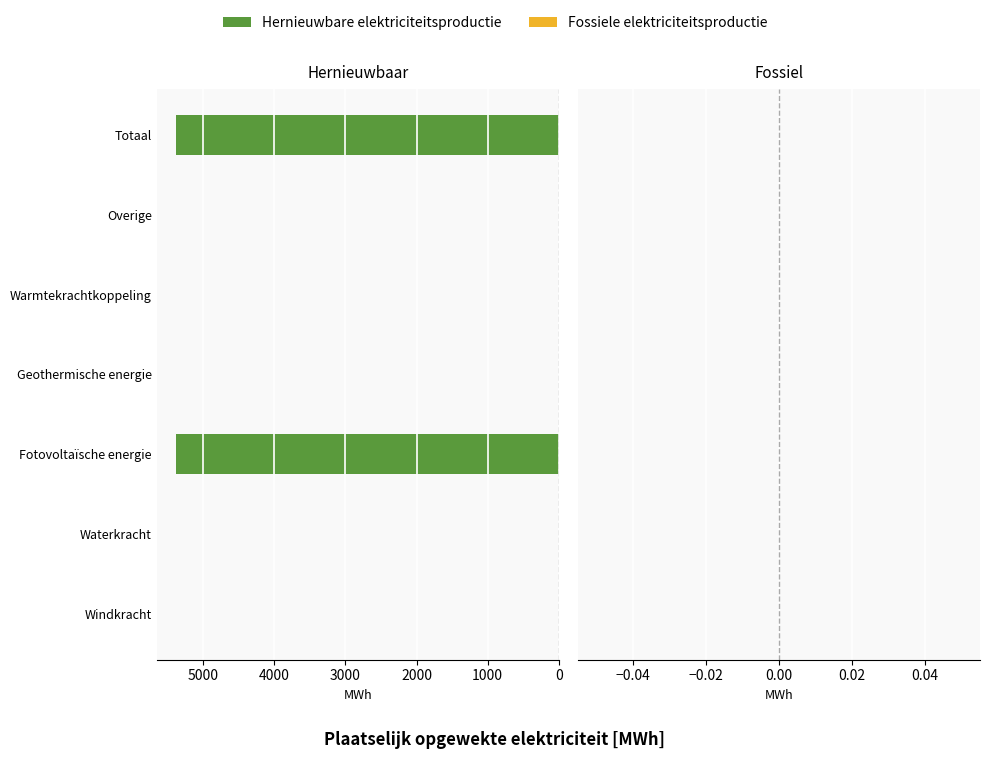

The chart shows a value of 0.0 at Windkracht. True or false?

True